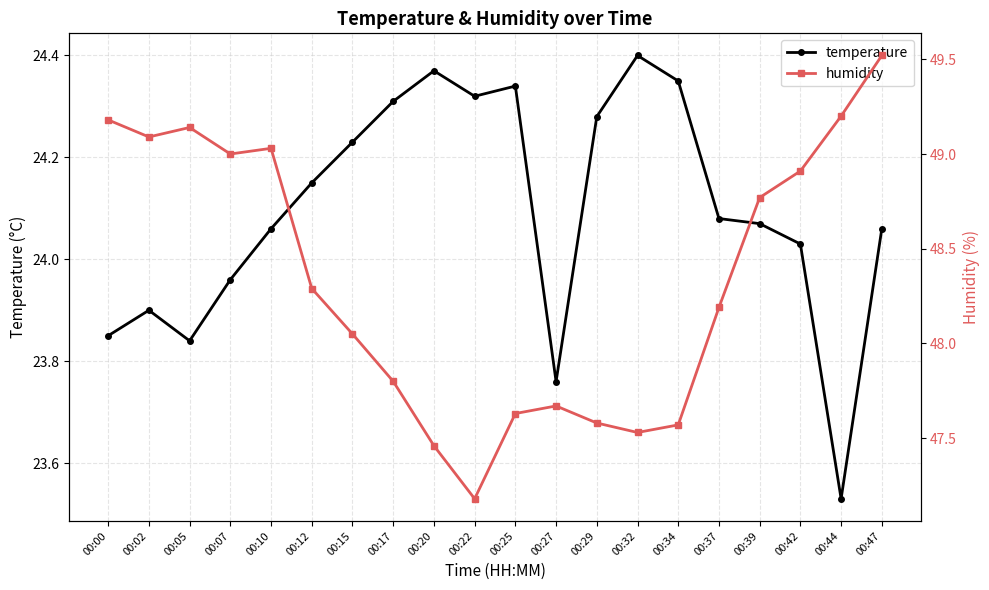

Which has a higher value, 00:44 or 00:37?

00:37